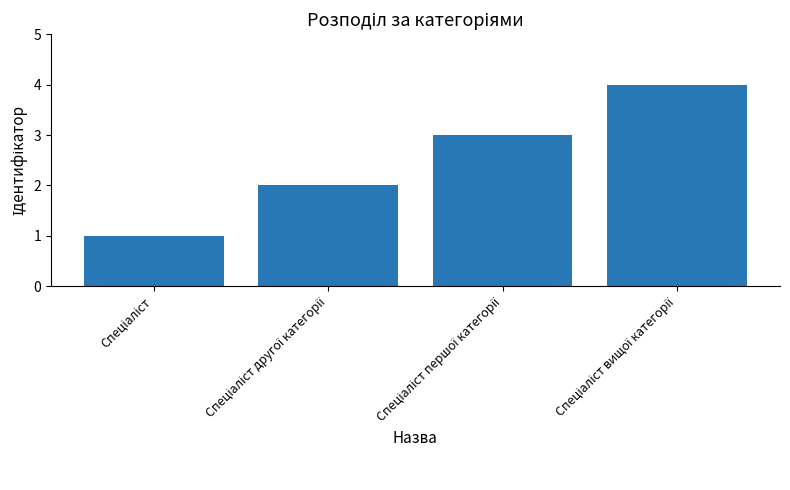

What is the difference between the maximum and second lowest values?

2